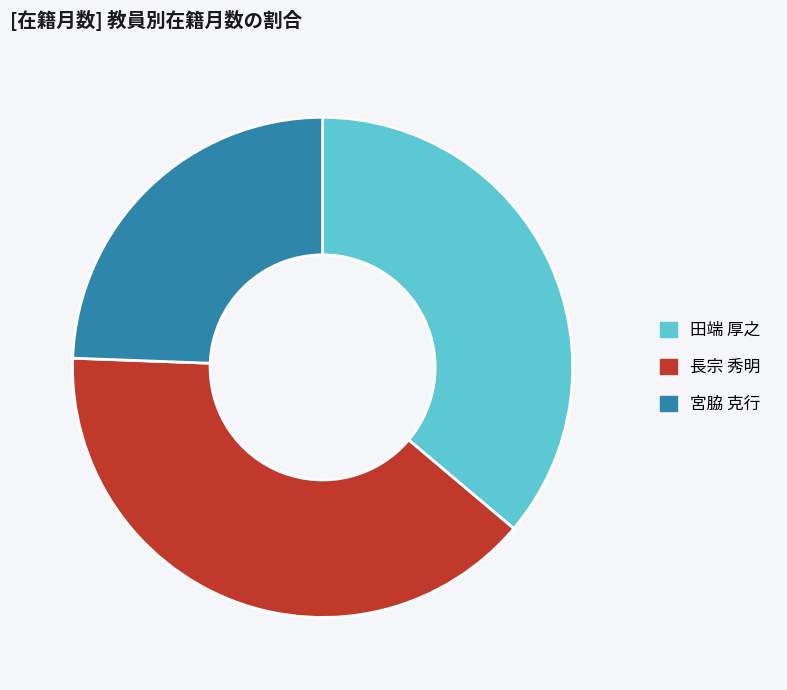

Which category has the smallest portion of the pie?

宮脇 克行